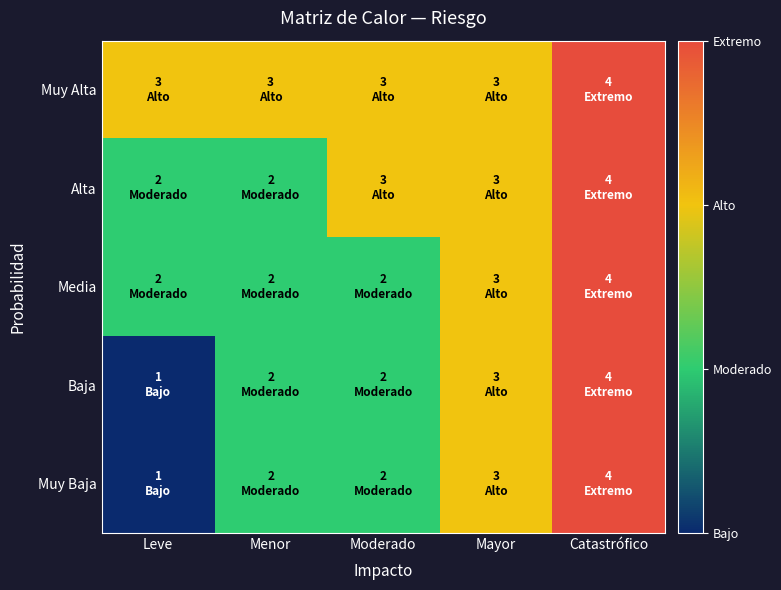

Rank the series at Moderado from highest to lowest value.

Muy Alta, Alta, Media, Baja, Muy Baja